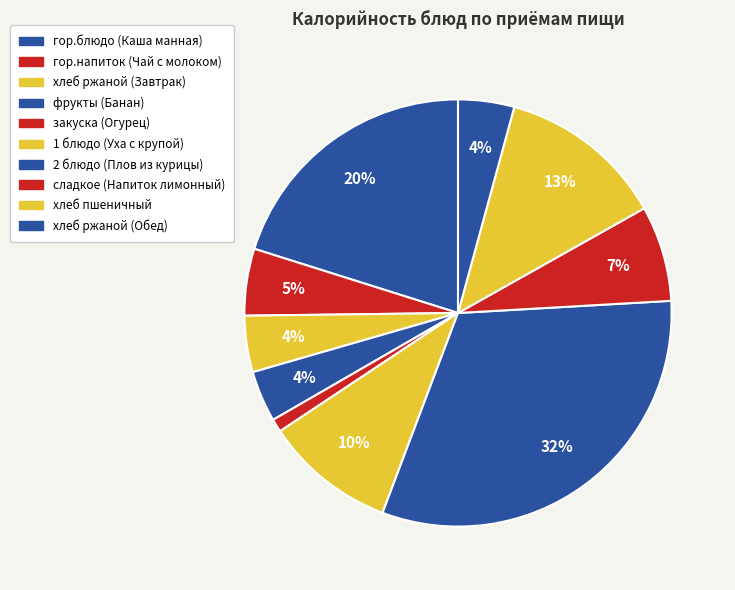

How many segments does this pie chart have?

10